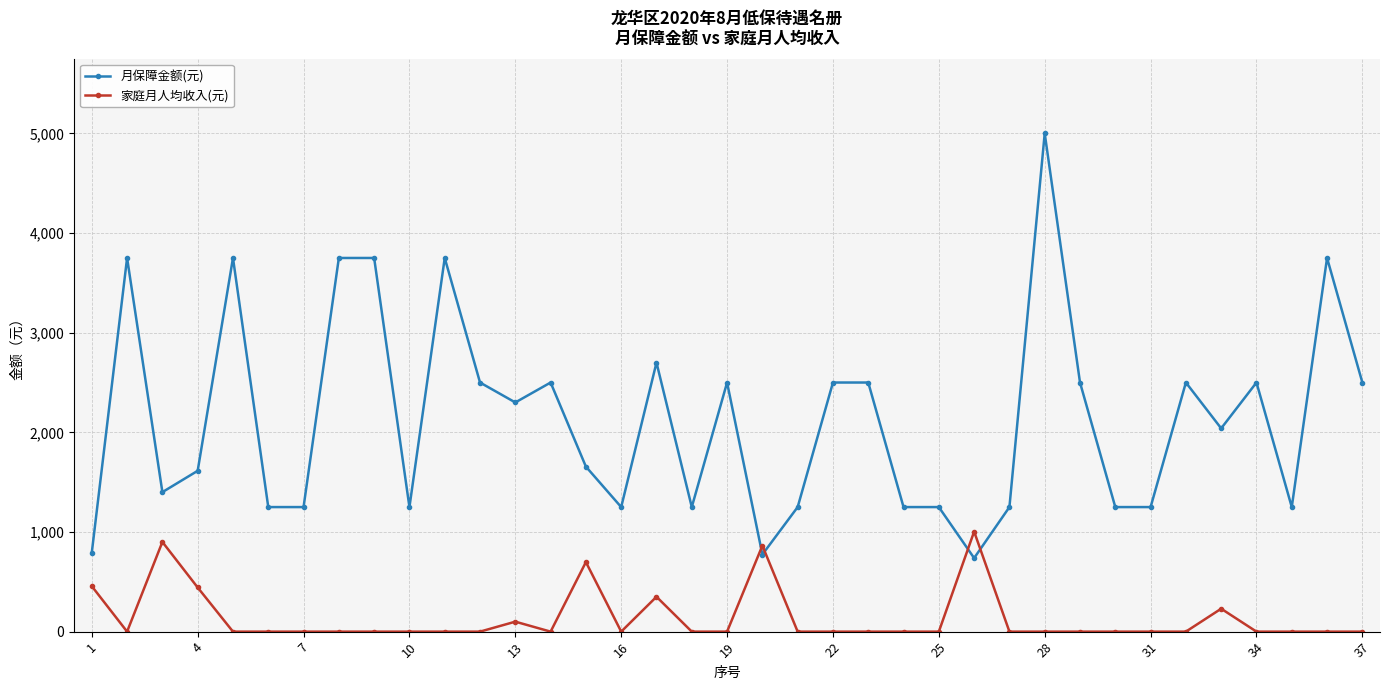

What is the sum of all 家庭月人均收入(元) values?

5044